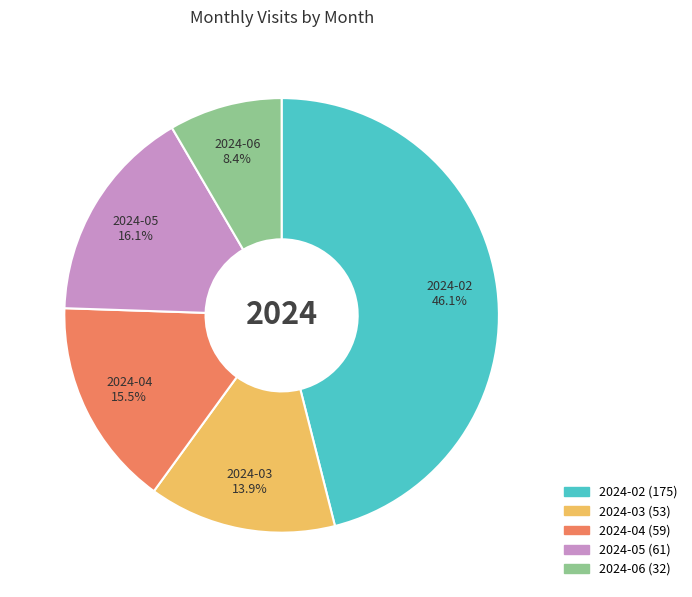

To the nearest percent, what portion does 2024-06 represent?

8%